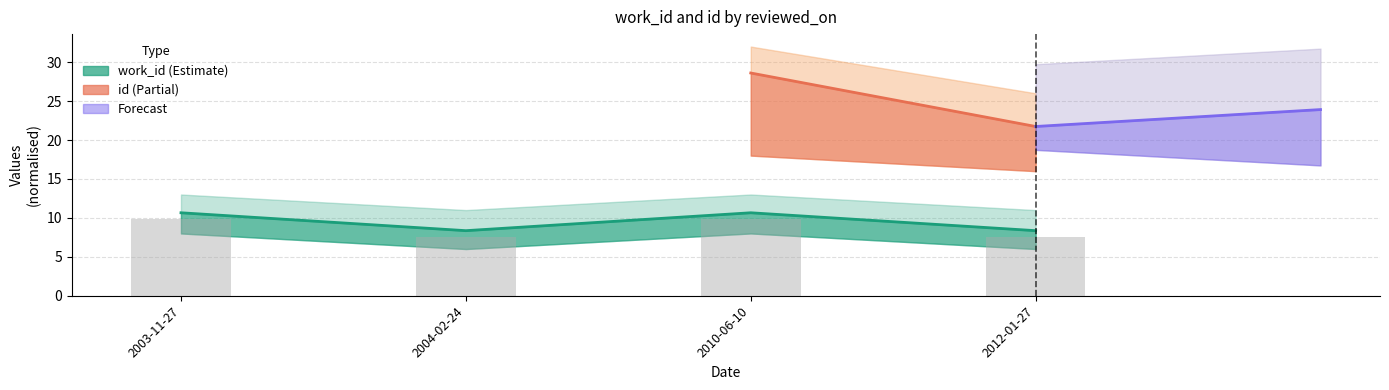

What is the highest value of the work_id series?

10.7